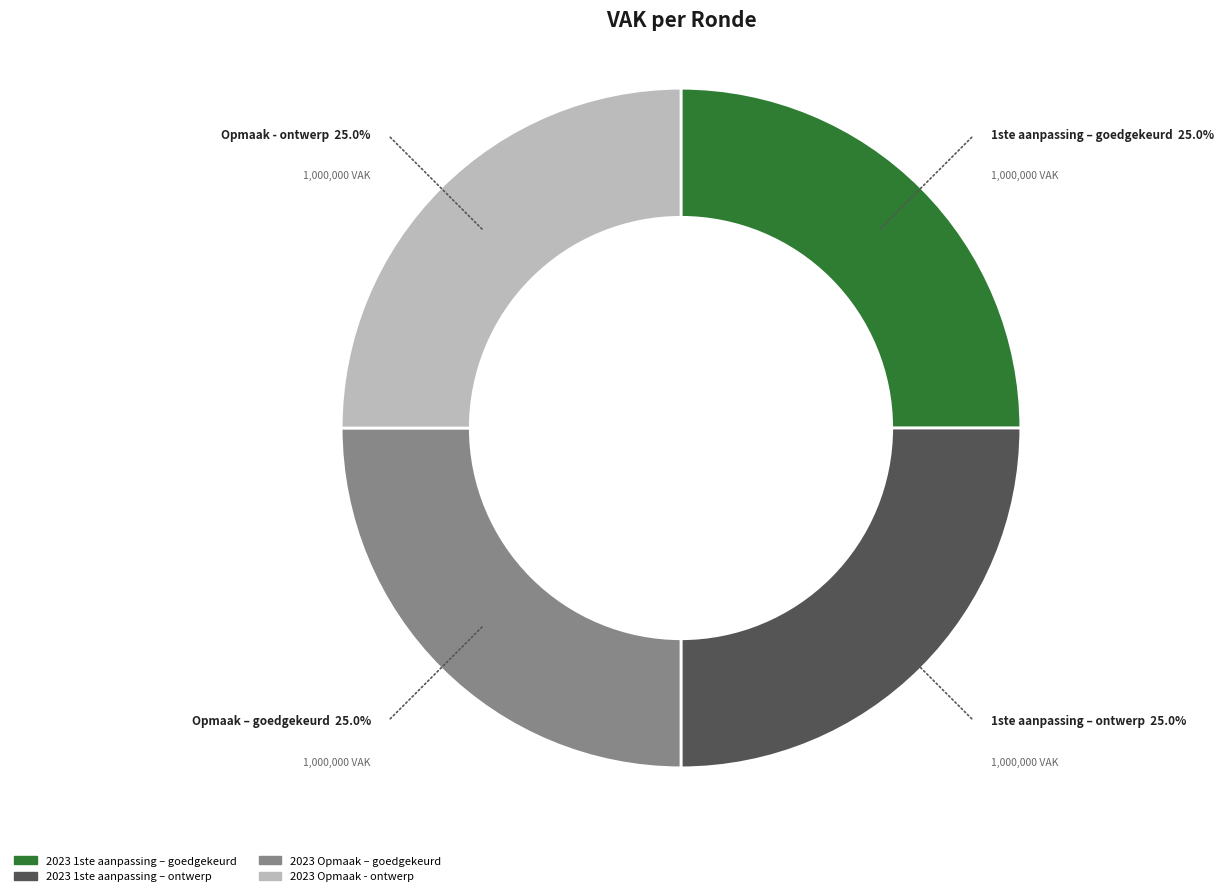

To the nearest percent, what is the difference between the largest and smallest slice percentages?

0%